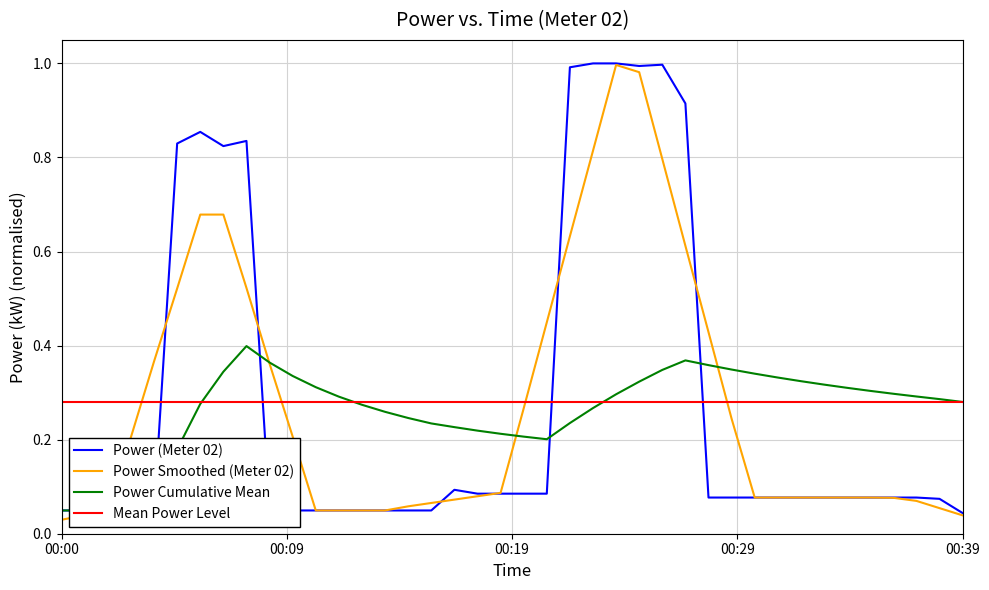

How many intersections are there between Power Cumulative Mean and Mean Power Level?

4